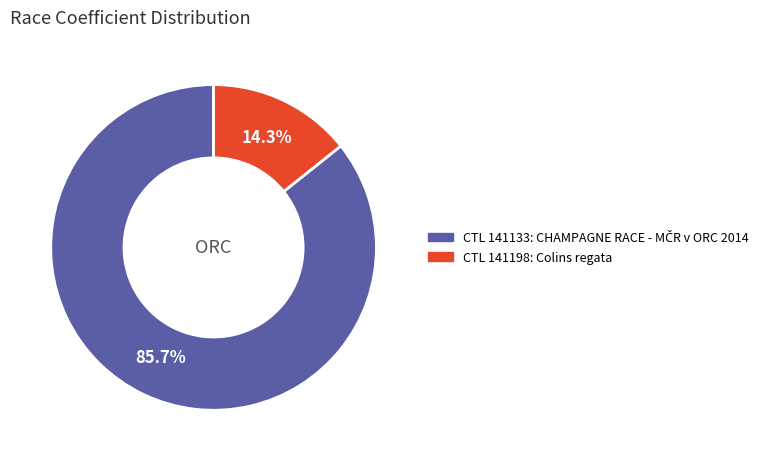

Does any single category account for the majority?

Yes